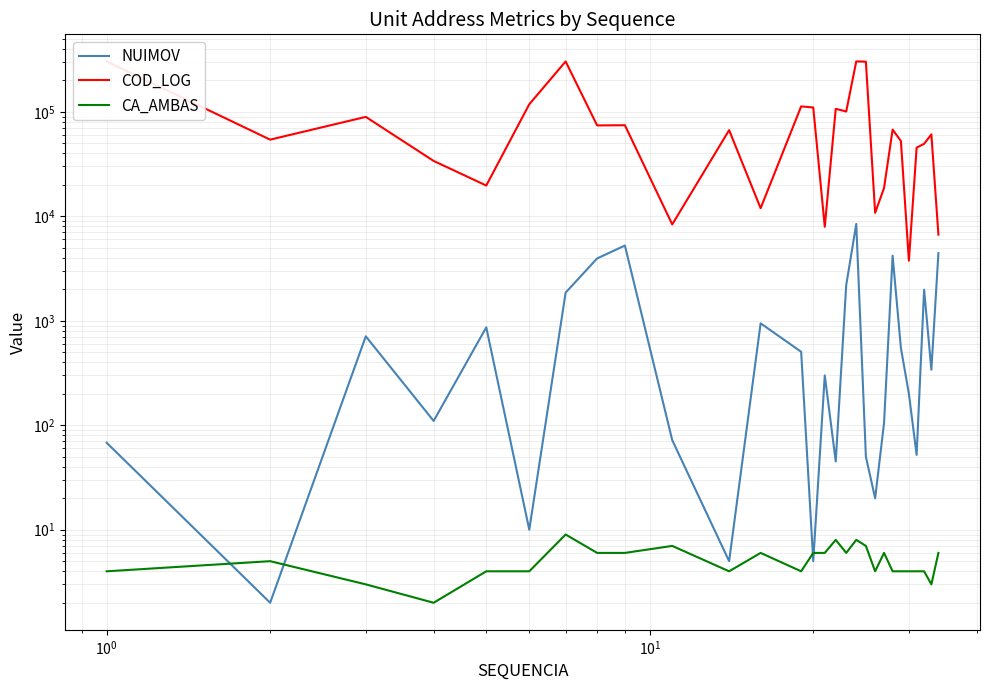

What is the difference between the second highest and minimum values in the COD_LOG series?

299986